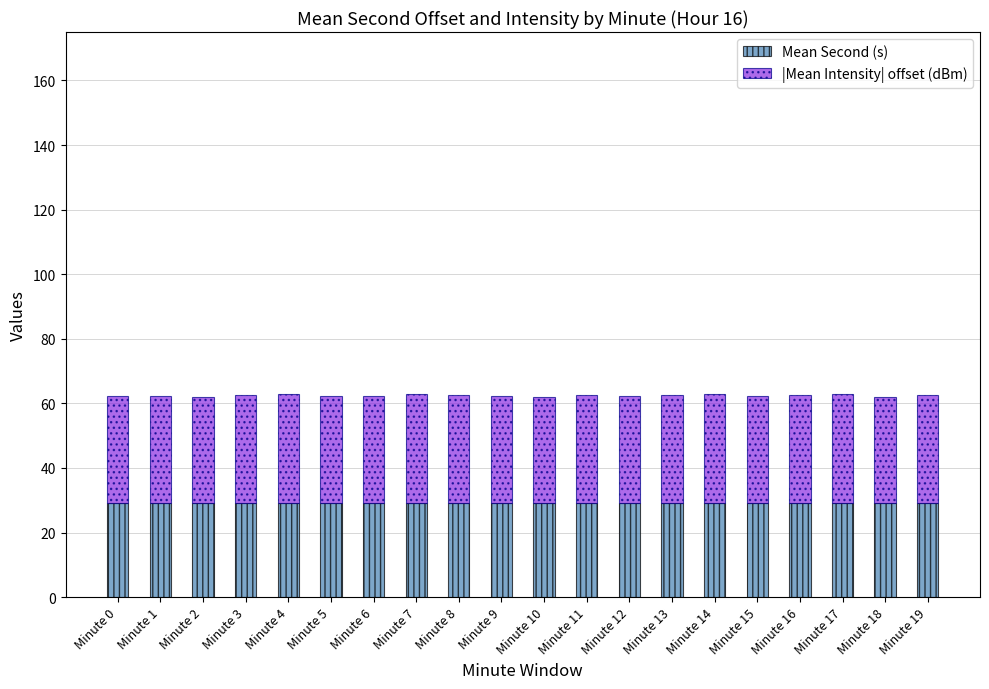

True or false: Mean Second (s) has a value of 29.0 at Minute 1.

True